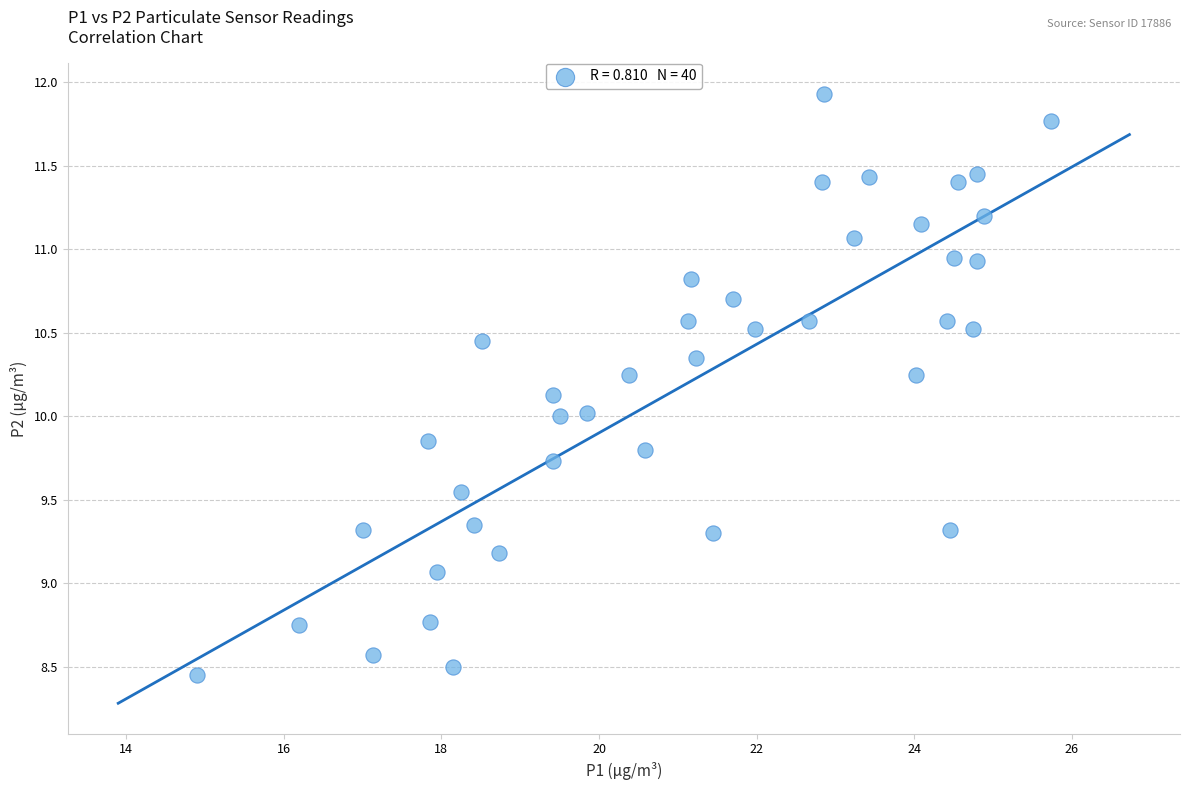

What is the range of X values (max minus min)?

10.8